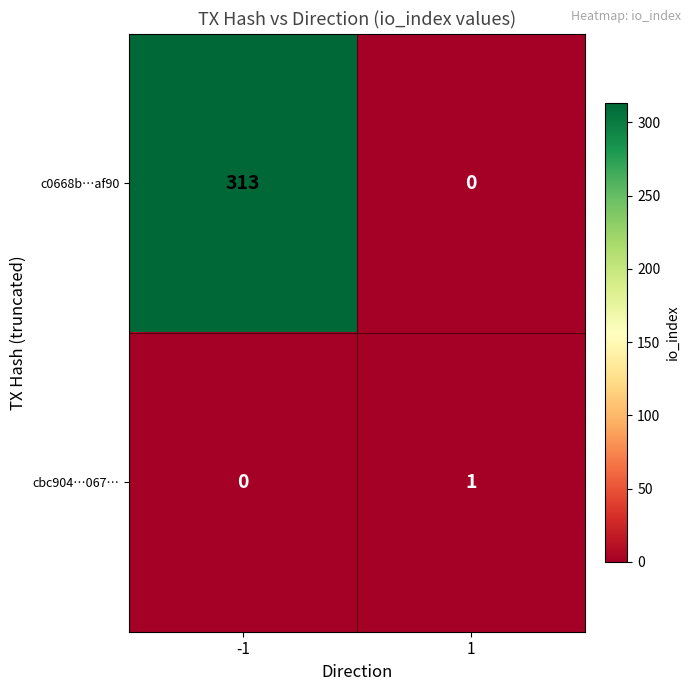

At which category is the sum across all series the highest?

-1